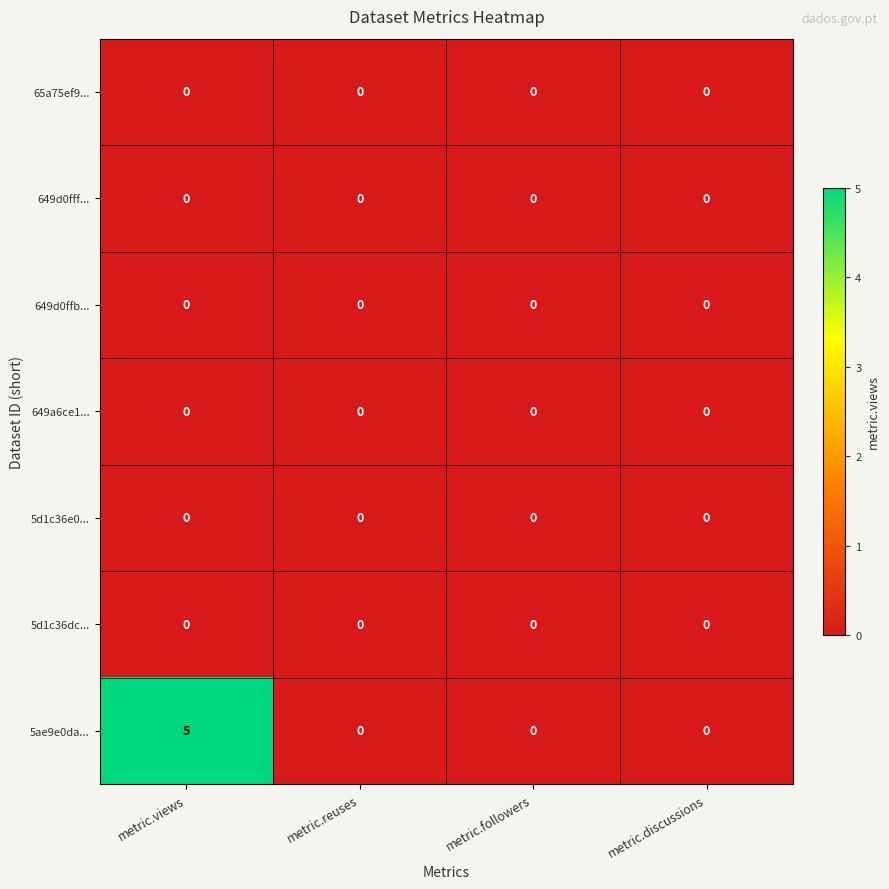

Reading right to left, extract all data points from this chart.

65a75ef9...: 0	0	0	0
649d0fff...: 0	0	0	0
649d0ffb...: 0	0	0	0
649a6ce1...: 0	0	0	0
5d1c36e0...: 0	0	0	0
5d1c36dc...: 0	0	0	0
5ae9e0da...: 0	0	0	5